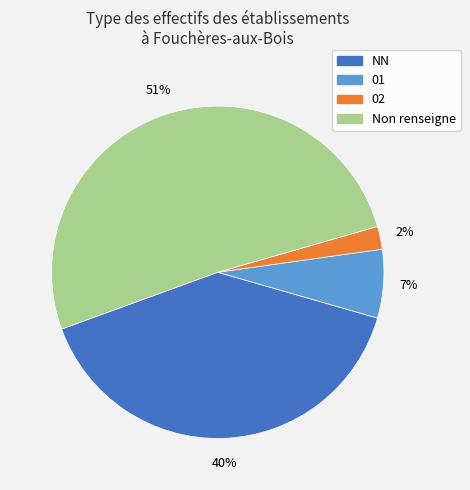

Rank the categories by value from lowest to highest.

02, 01, NN, Non renseigne